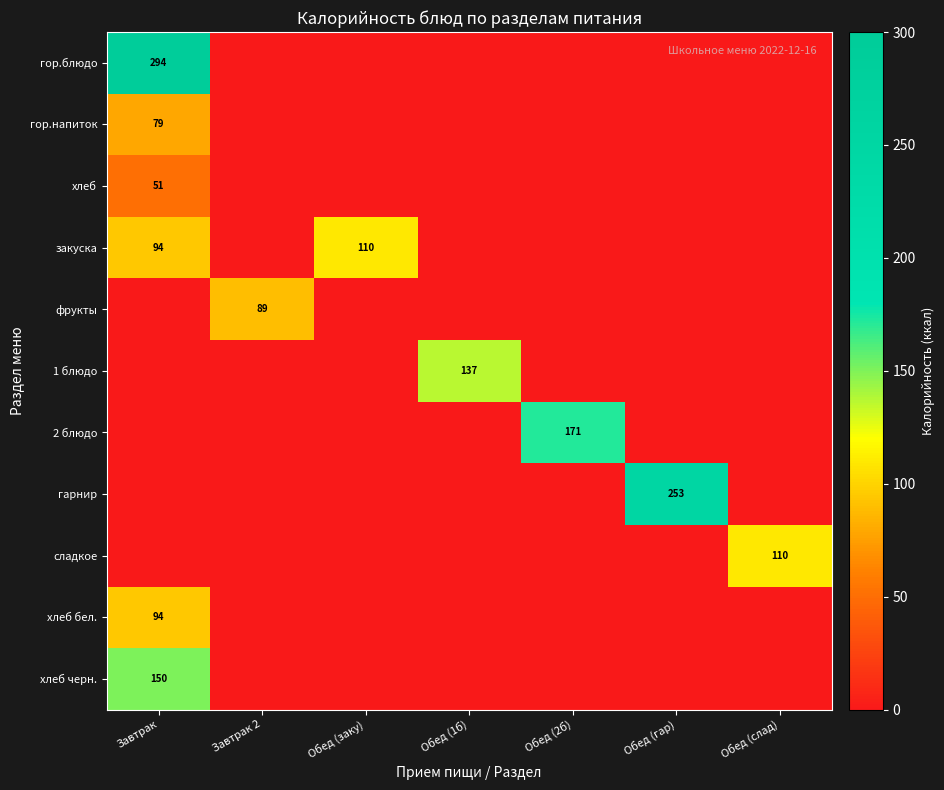

Which series has the largest total across all categories?

гор.блюдо